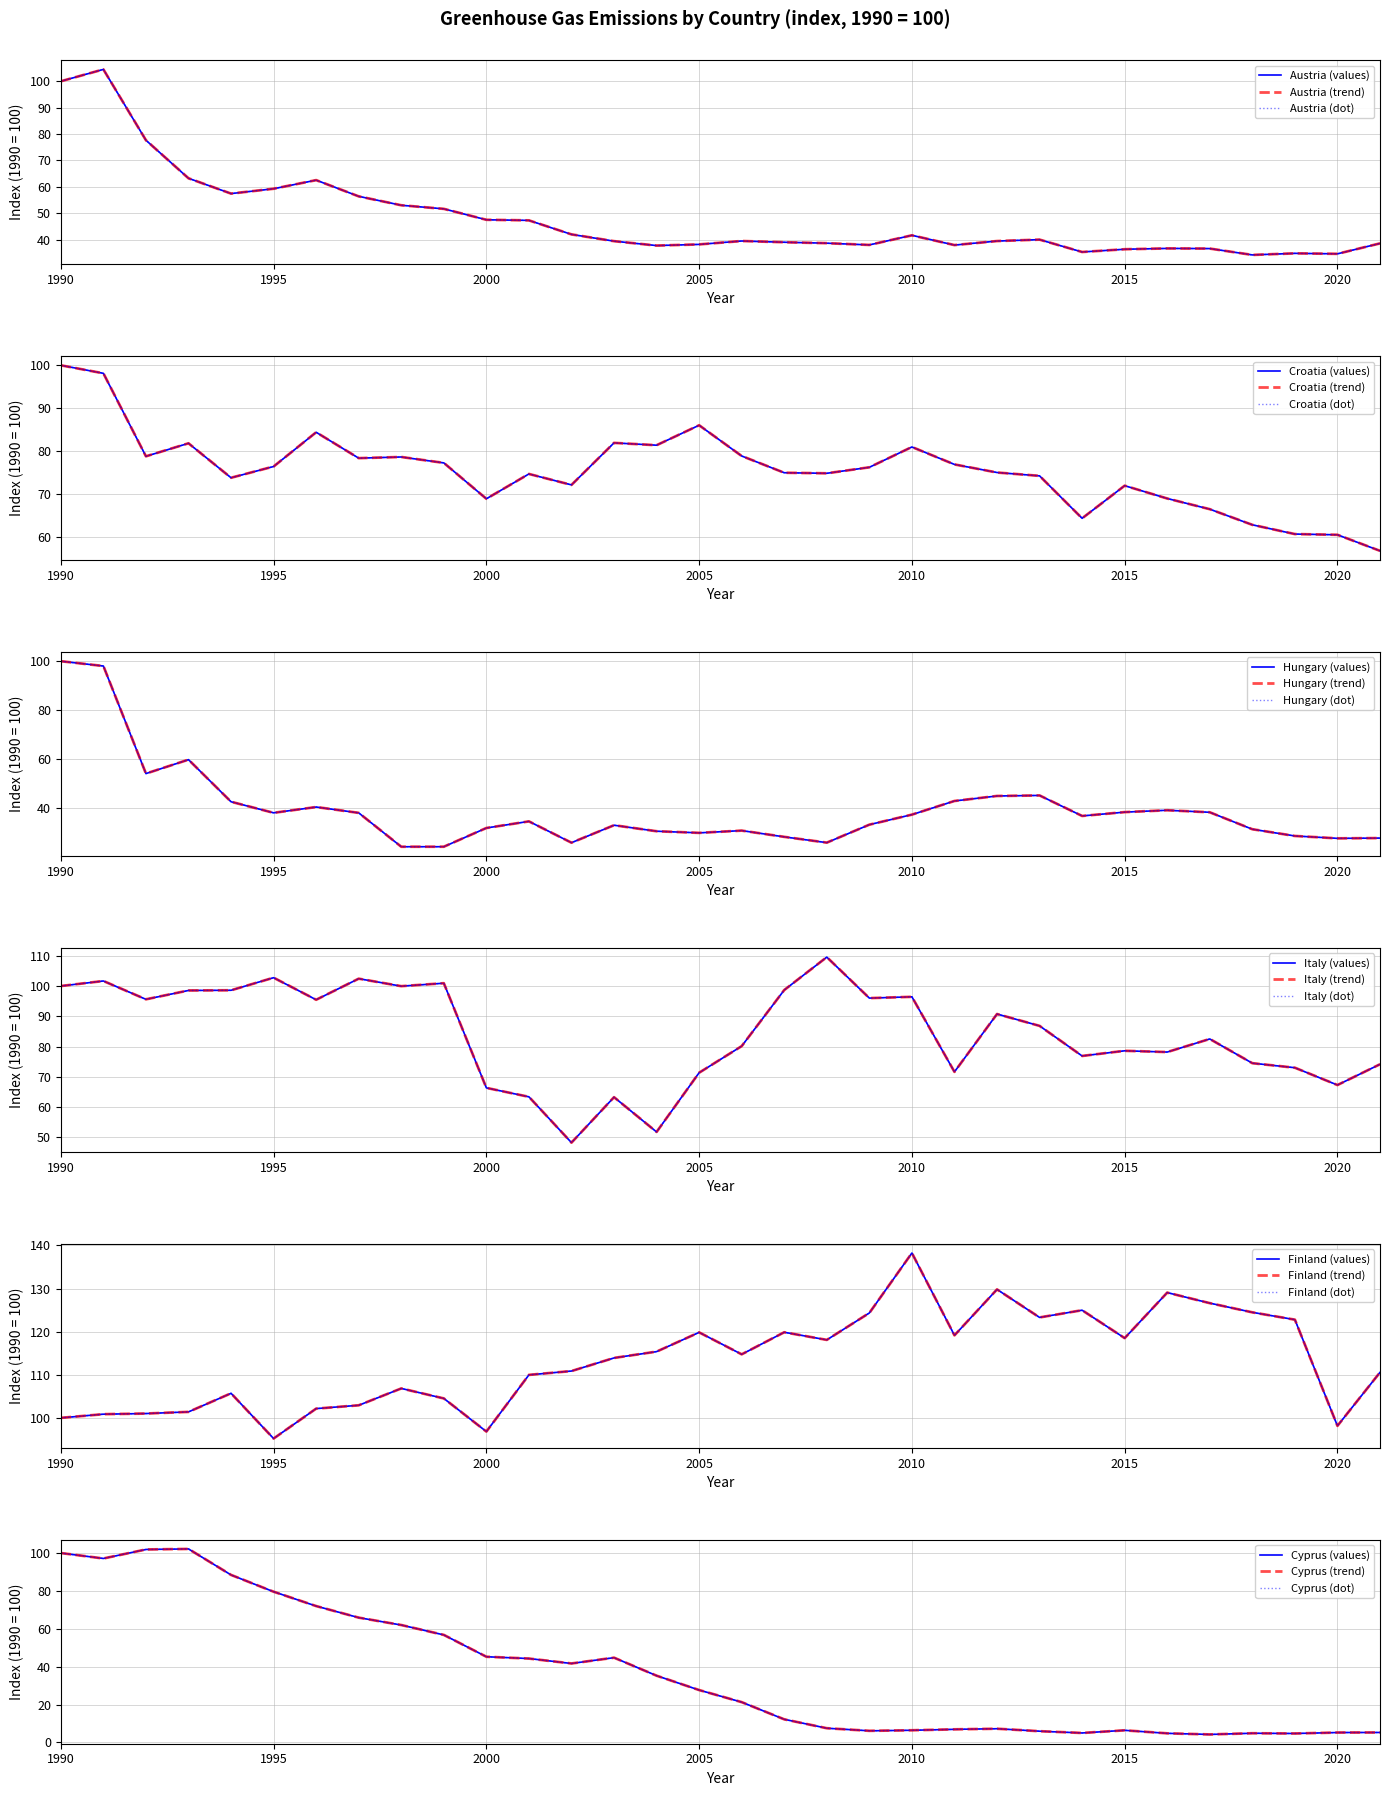

What is the greatest value displayed?

138.2